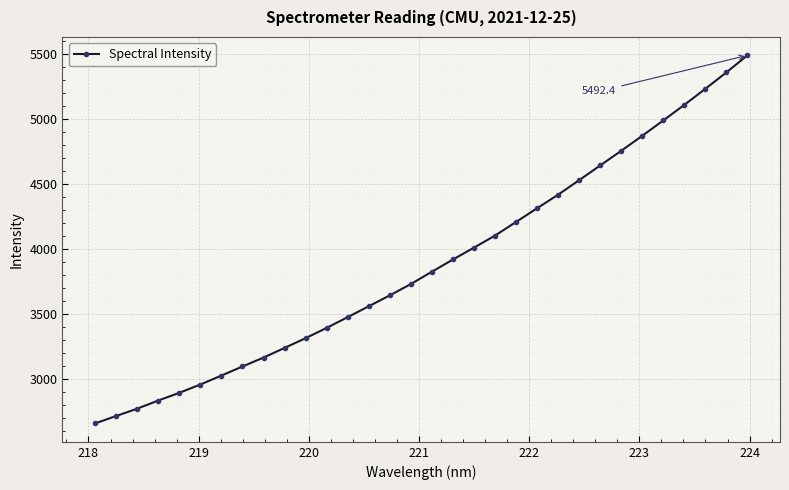

Is this an area chart (filled region under the line)?

No